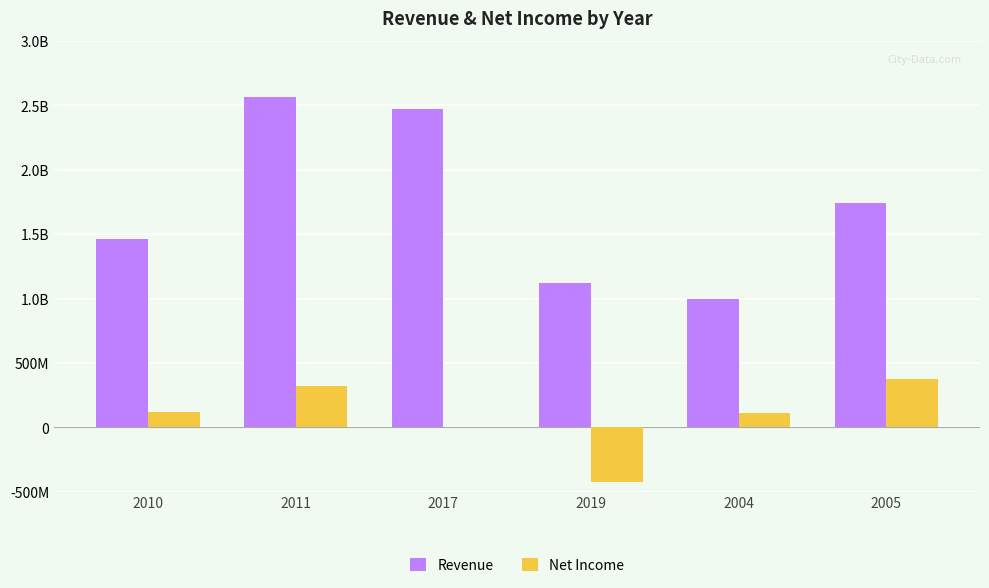

Are the bars grouped side by side (vs. stacked)?

Yes